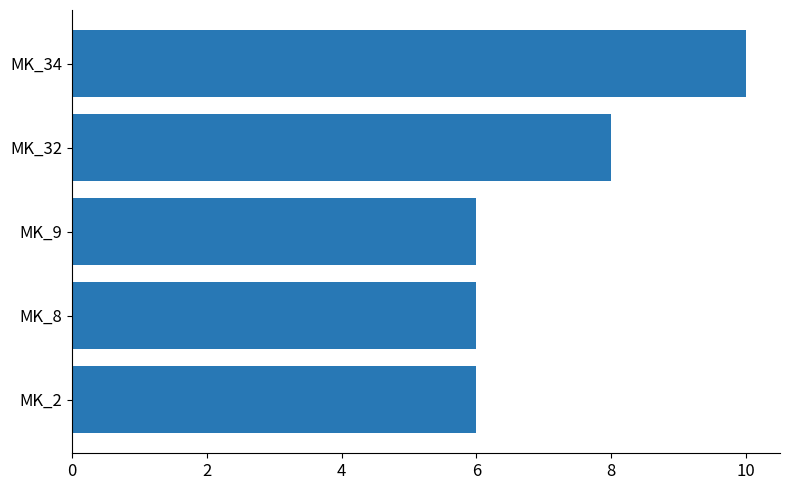

True or false: the data shows 15 at MK_34.

False